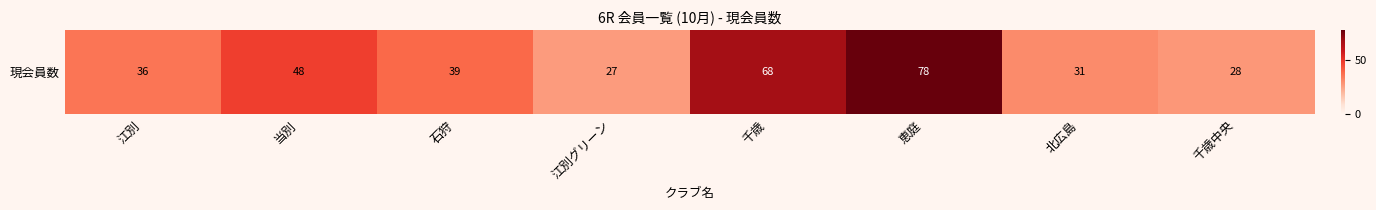

The chart shows a value of 61 at 石狩. True or false?

False